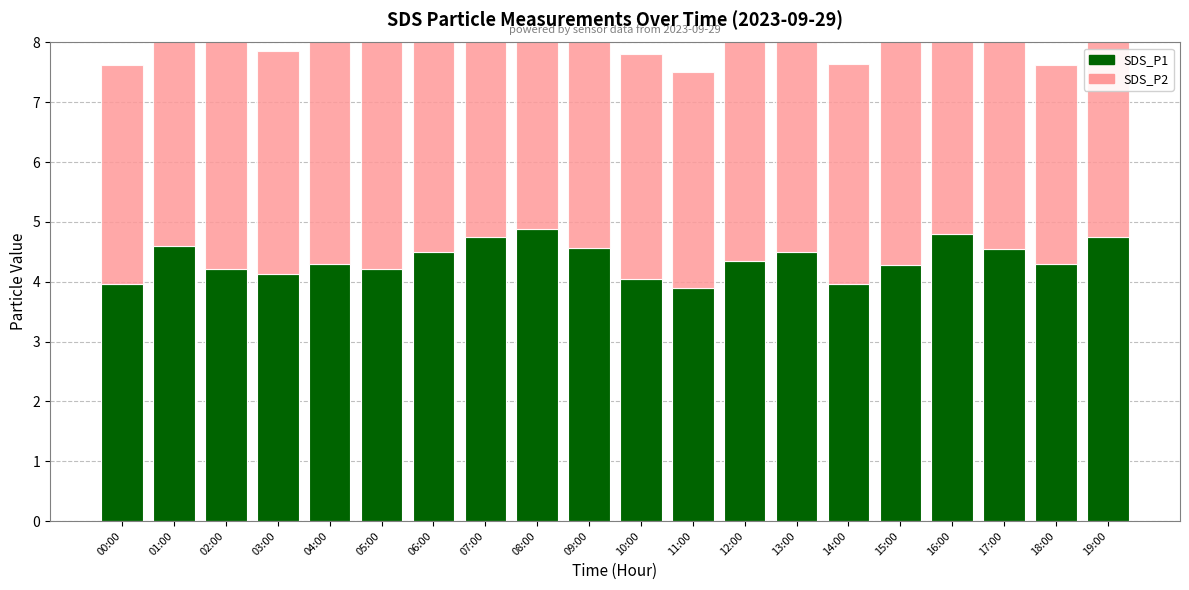

Reading left to right, what are all the values shown in this chart?

SDS_P1: 4.0	4.6	4.2	4.1	4.3	4.2	4.5	4.8	4.9	4.6	4.0	3.9	4.3	4.5	4.0	4.3	4.8	4.5	4.3	4.8
SDS_P2: 3.6	4.3	3.8	3.7	4.0	3.8	4.1	4.1	4.2	4.2	3.8	3.6	4.0	4.1	3.7	3.9	4.3	3.7	3.3	4.3